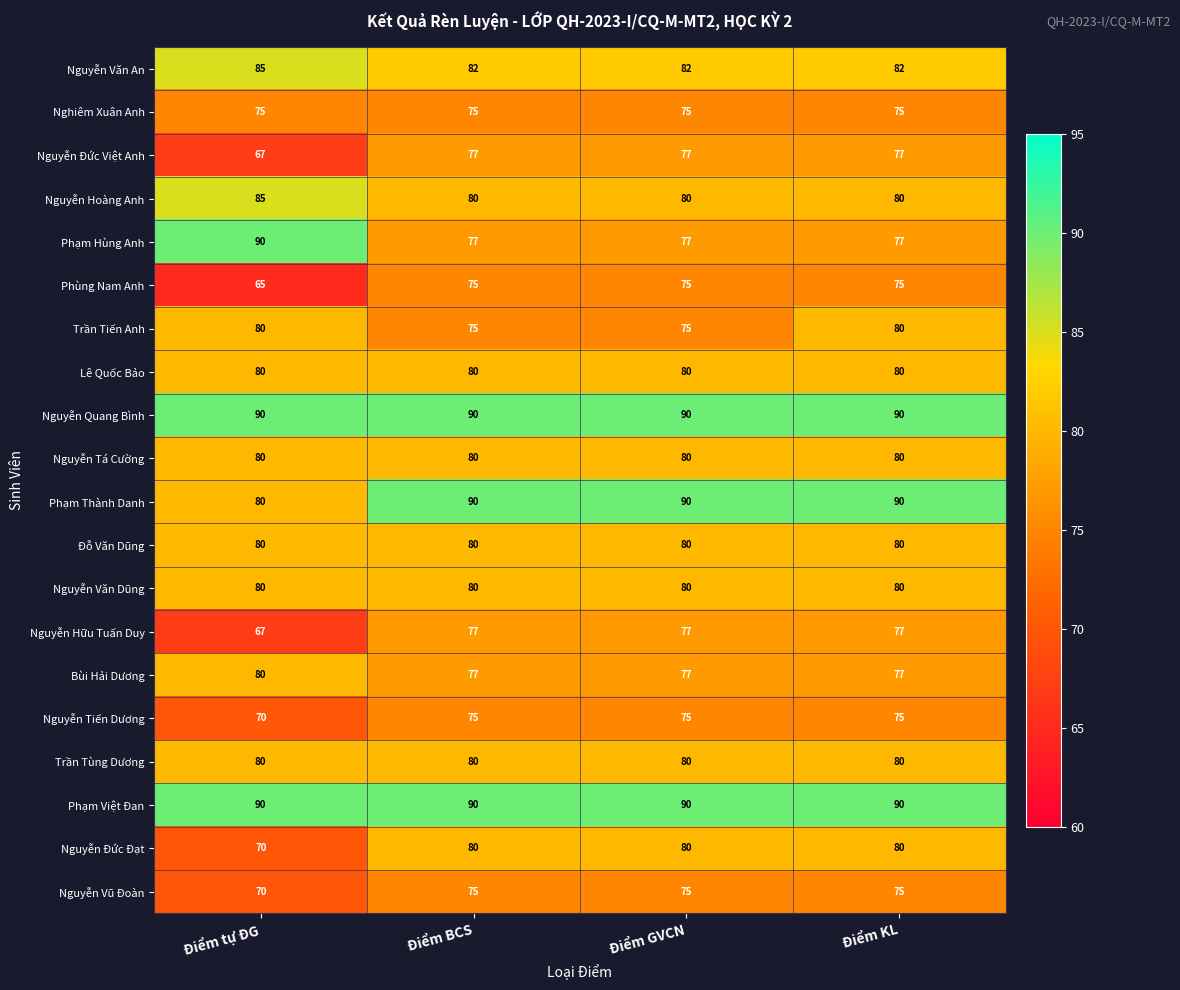

At which label is Nguyễn Đức Đạt closest to 75?

Điểm tự ĐG